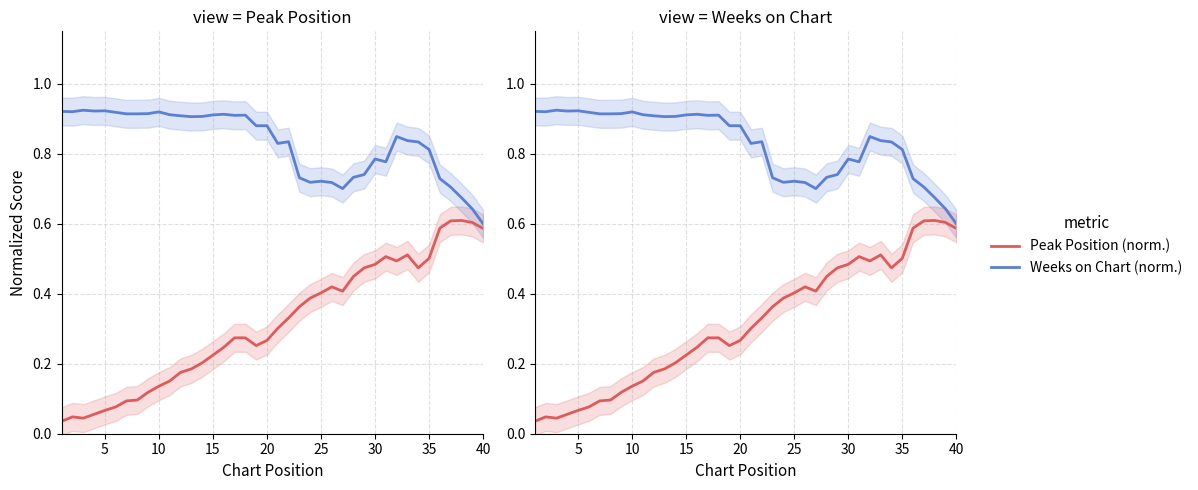

The value of Peak Position (norm.) at 22 is 0.2. True or false?

False